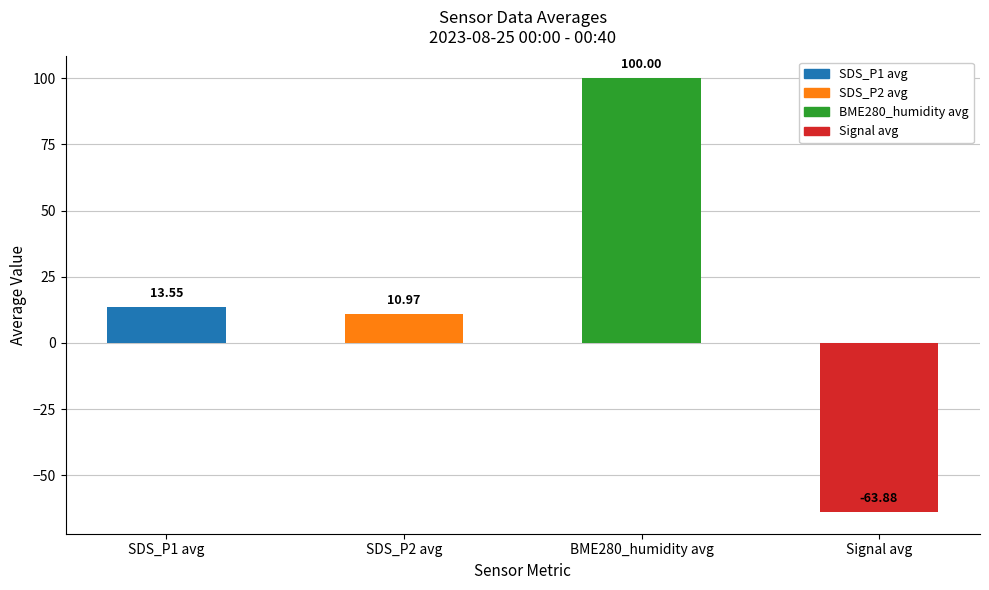

Rank the categories by value from highest to lowest.

BME280_humidity avg, SDS_P1 avg, SDS_P2 avg, Signal avg